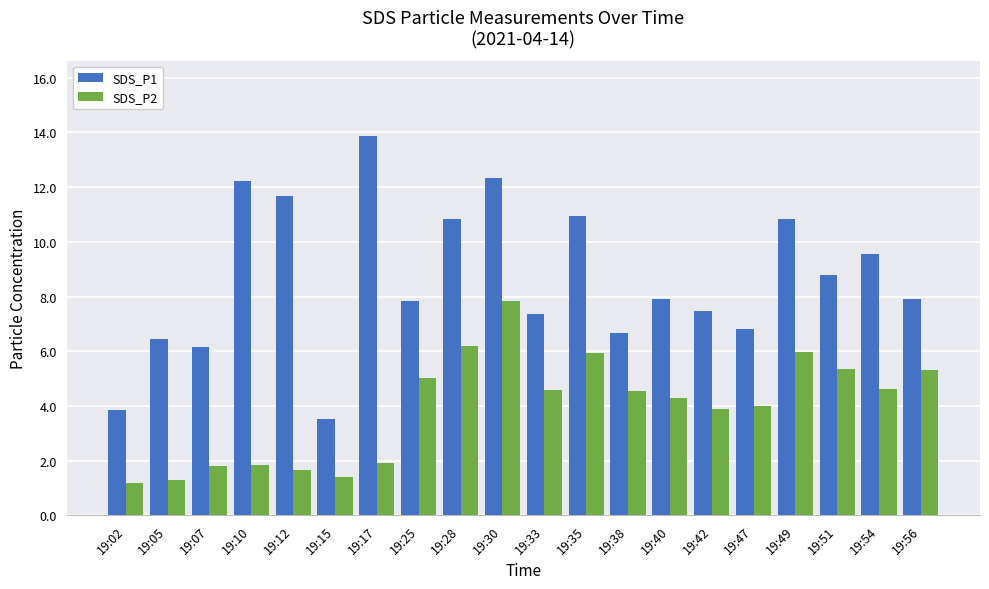

The value of SDS_P2 at 19:51 is 5.3. True or false?

True